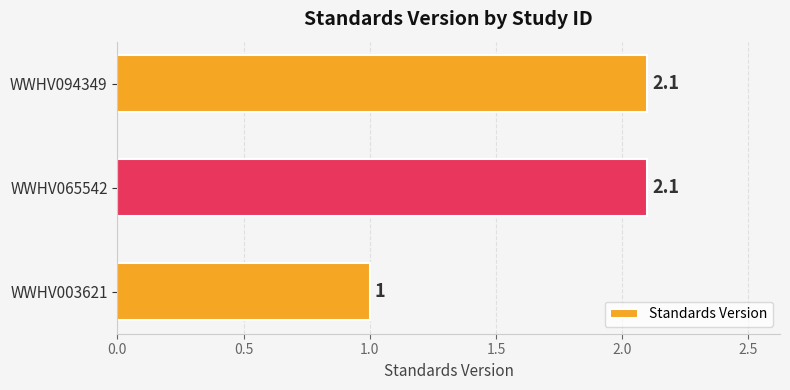

The value at WWHV003621 is 1.0. True or false?

True